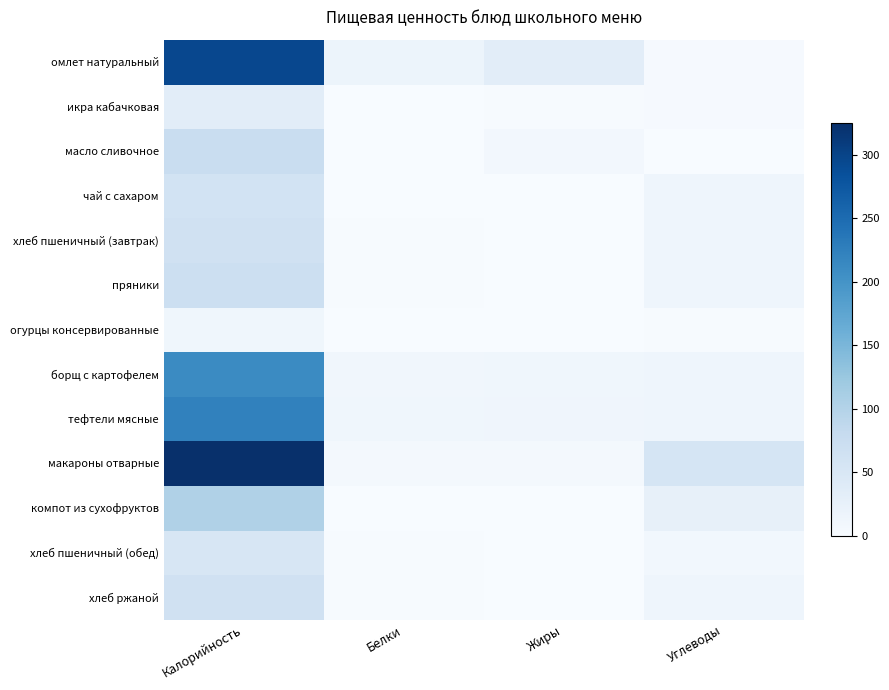

Reading left to right, what are all the values shown in this chart?

омлет натуральный: Калорийность=295.0	Белки=17.0	Жиры=33.0	Углеводы=3.0
икра кабачковая: Калорийность=33.0	Белки=1.0	Жиры=2.0	Углеводы=3.0
масло сливочное: Калорийность=75.0	Белки=0.0	Жиры=8.0	Углеводы=0.0
чай с сахаром: Калорийность=60.0	Белки=0.0	Жиры=0.0	Углеводы=15.0
хлеб пшеничный (завтрак): Калорийность=64.0	Белки=2.0	Жиры=1.0	Углеводы=14.0
пряники: Калорийность=71.0	Белки=2.0	Жиры=0.0	Углеводы=15.0
огурцы консервированные: Калорийность=11.5	Белки=0.6	Жиры=0.1	Углеводы=1.9
борщ с картофелем: Калорийность=211.8	Белки=10.2	Жиры=12.2	Углеводы=15.2
тефтели мясные: Калорийность=223.0	Белки=11.8	Жиры=12.9	Углеводы=14.9
макароны отварные: Калорийность=324.8	Белки=6.7	Жиры=7.0	Углеводы=55.0
компот из сухофруктов: Калорийность=104.0	Белки=0.0	Жиры=0.0	Углеводы=26.0
хлеб пшеничный (обед): Калорийность=52.0	Белки=1.6	Жиры=0.6	Углеводы=10.0
хлеб ржаной: Калорийность=64.3	Белки=2.3	Жиры=0.4	Углеводы=14.0